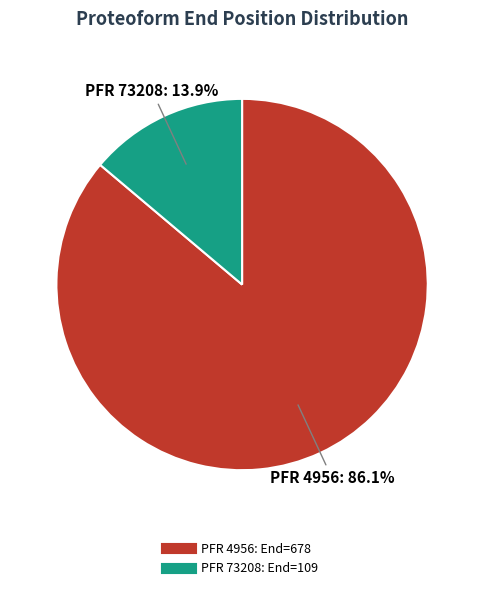

Count the number of slices in the pie.

2